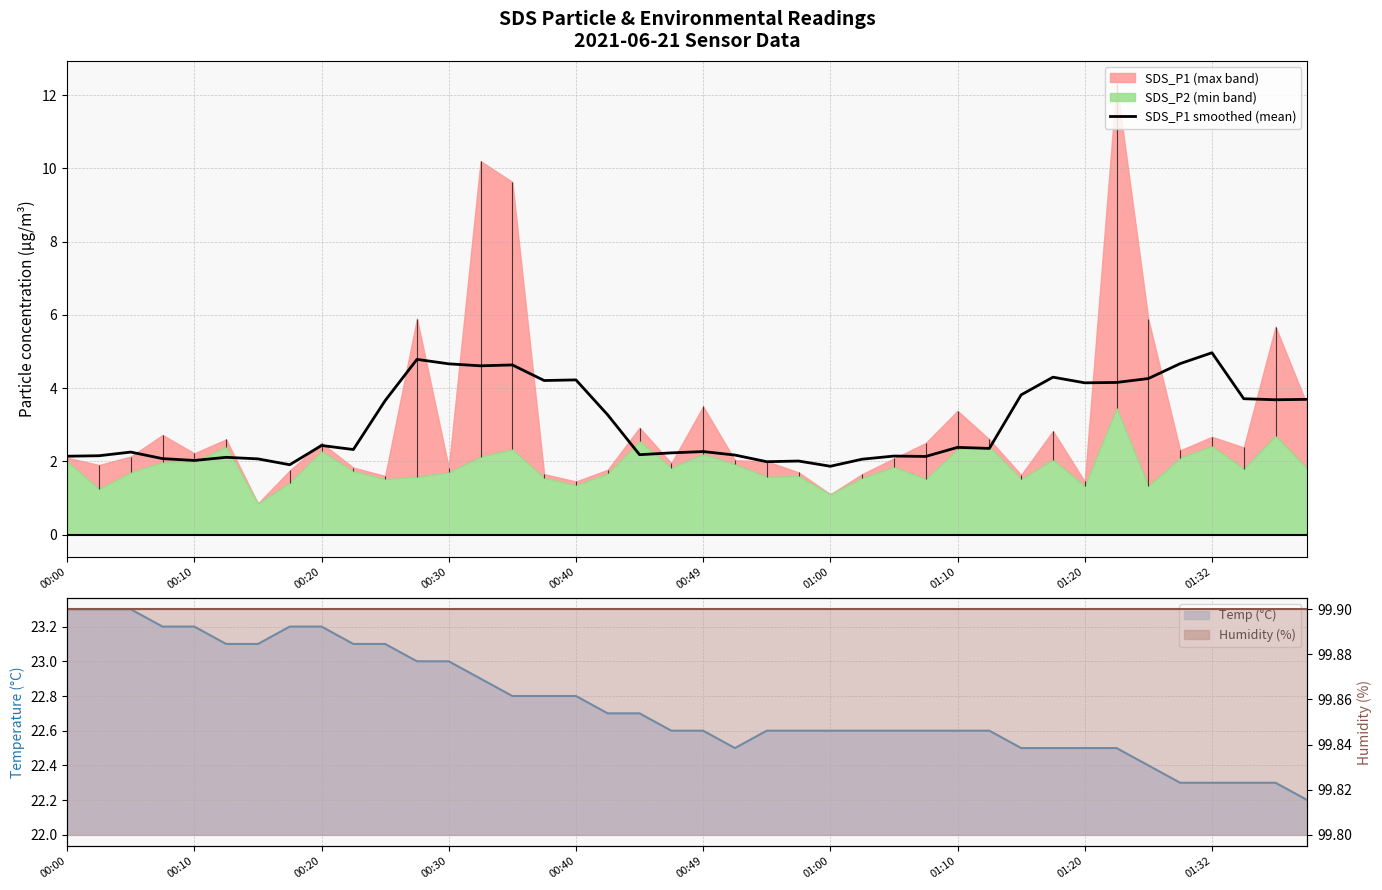

Reading left to right, extract all data points from this chart.

2.1	2.2	2.3	2.1	2.0	2.1	2.1	1.9	2.4	2.3	3.7	4.8	4.7	4.6	4.6	4.2	4.2	3.3	2.2	2.2	2.3	2.2	2.0	2.0	1.9	2.1	2.1	2.1	2.4	2.4	3.8	4.3	4.1	4.2	4.3	4.7	5.0	3.7	3.7	3.7